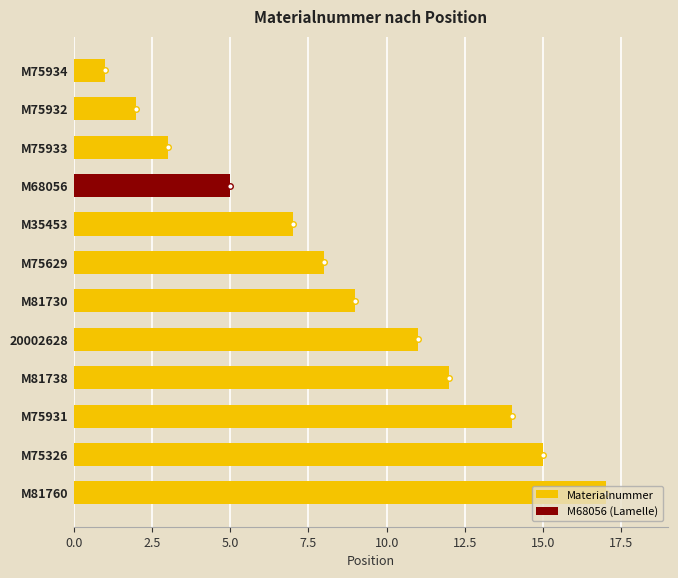

List the labels in order of Materialnummer value, smallest first.

M75934, M75932, M75933, M35453, M75629, M81730, 20002628, M81738, M75931, M75326, M81760